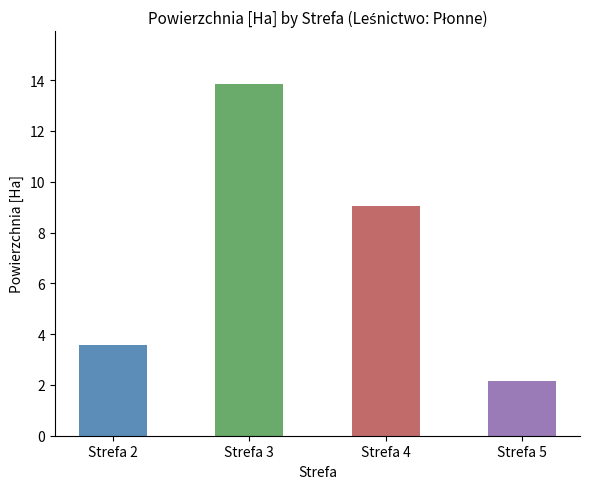

List the labels in order of value, largest first.

Strefa 3, Strefa 4, Strefa 2, Strefa 5